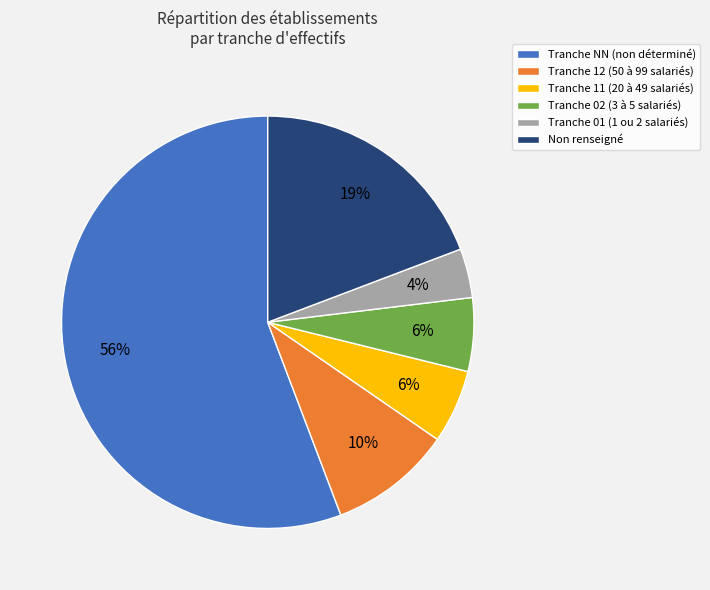

True or false: Tranche NN (non déterminé) accounts for 65% of the total.

False